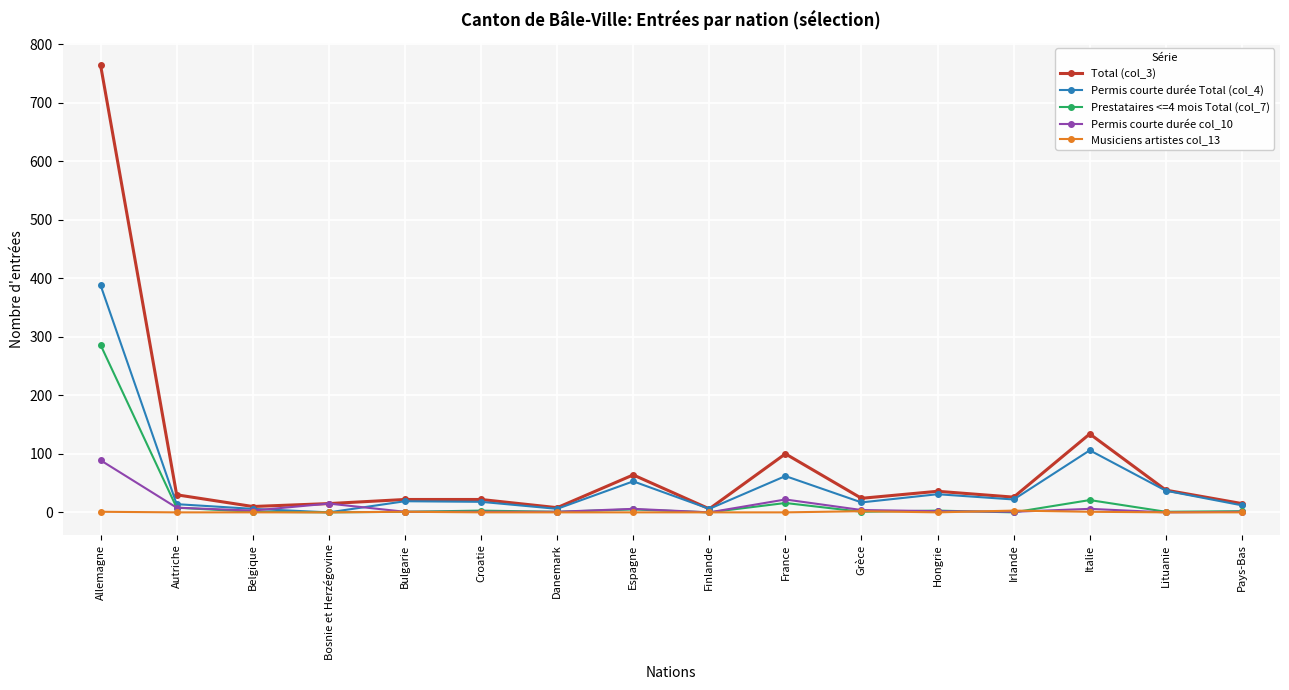

True or false: Permis courte durée Total (col_4) has more than 2 interior local peaks.

True